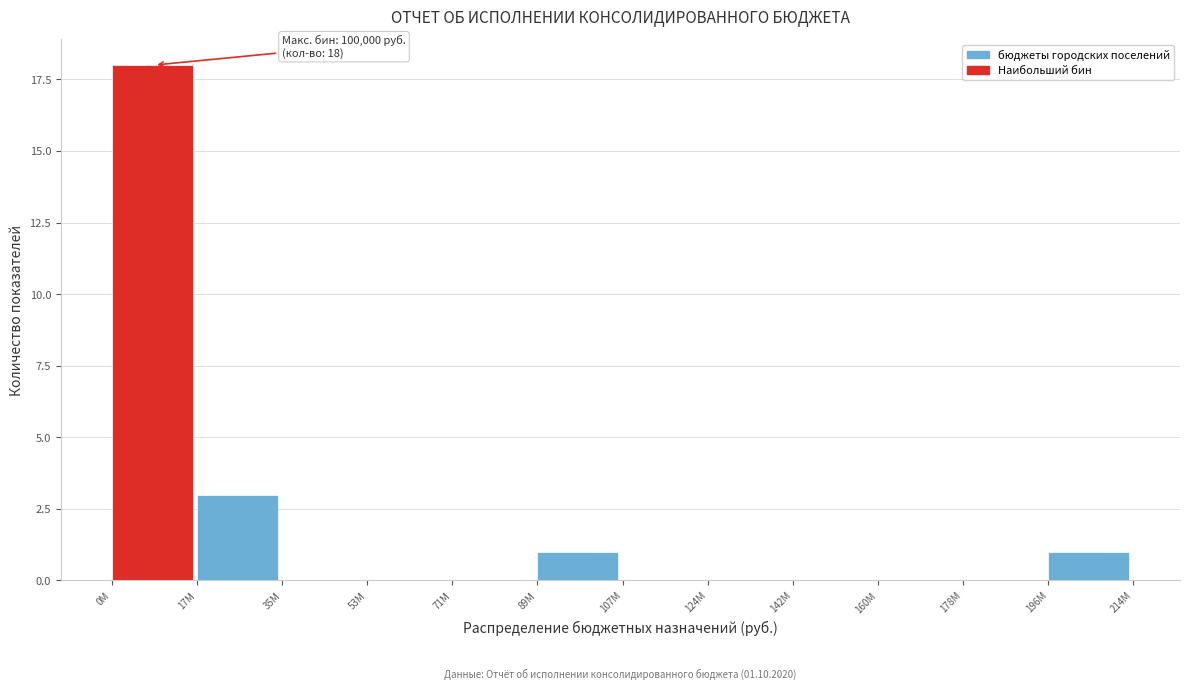

Reading left to right, list all the values displayed in this chart.

0M=18	17M=3	35M=0	53M=0	71M=0	89M=1	107M=0	124M=0	142M=0	160M=0	178M=0	196M=1